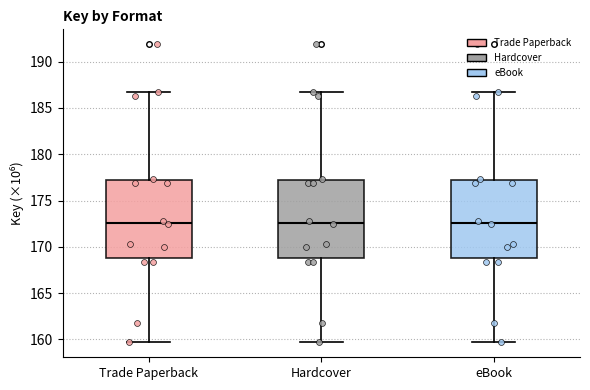

Reading left to right, transcribe this box plot: for each box, give where its median line is, the range the box spans, and where its two whiskers end, as read against the y-axis. The values are not printed on the chart, so give them approximately, as read against the axis.

Trade Paperback: median 172.5, box 169.0 to 177.0, whiskers 159.5 to 186.5
Hardcover: median 172.5, box 169.0 to 177.0, whiskers 159.5 to 186.5
eBook: median 172.5, box 169.0 to 177.0, whiskers 159.5 to 186.5